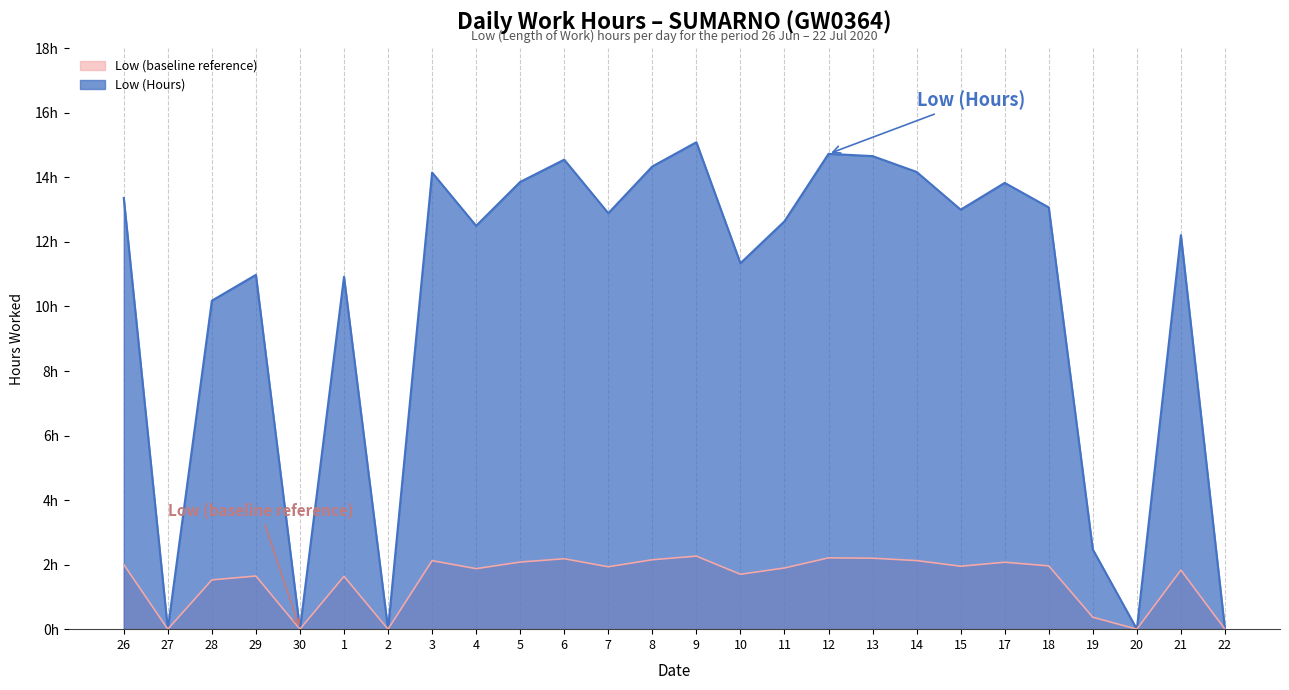

The chart shows a value of 0.5 at 17. True or false?

False